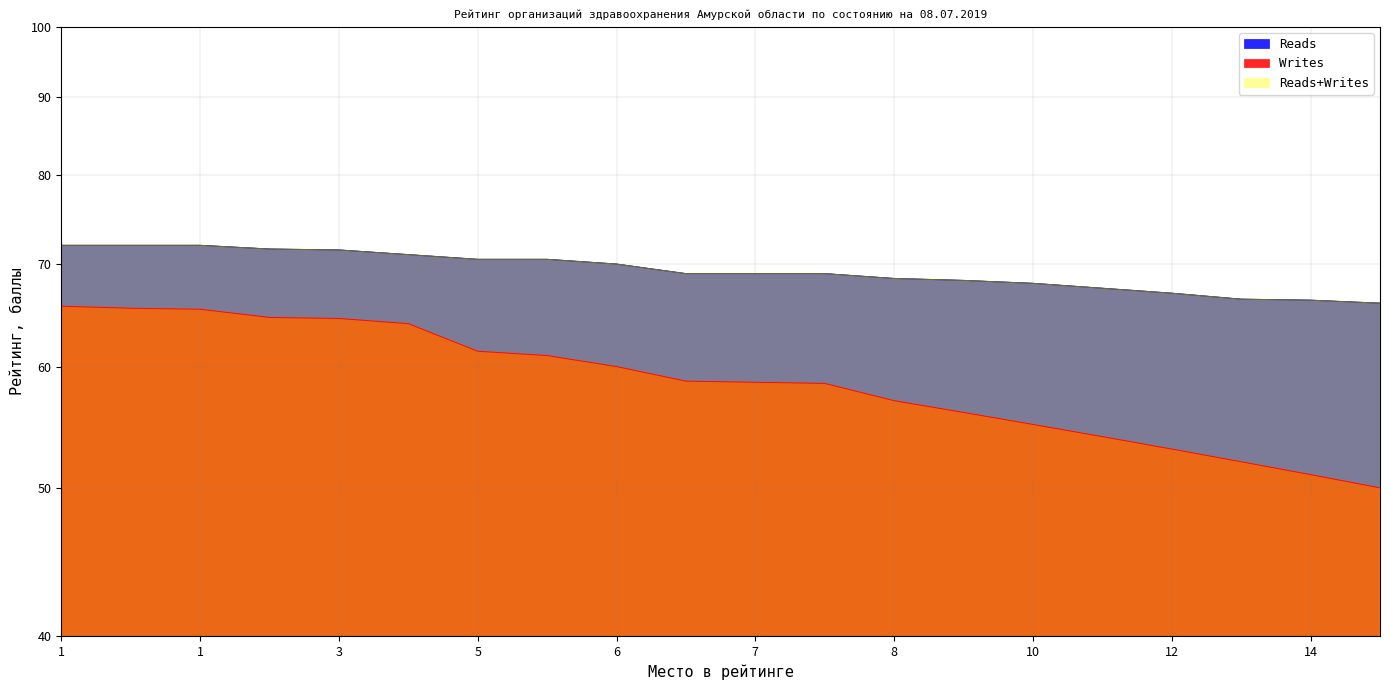

The Reads series shows 71.5 at 3. True or false?

True